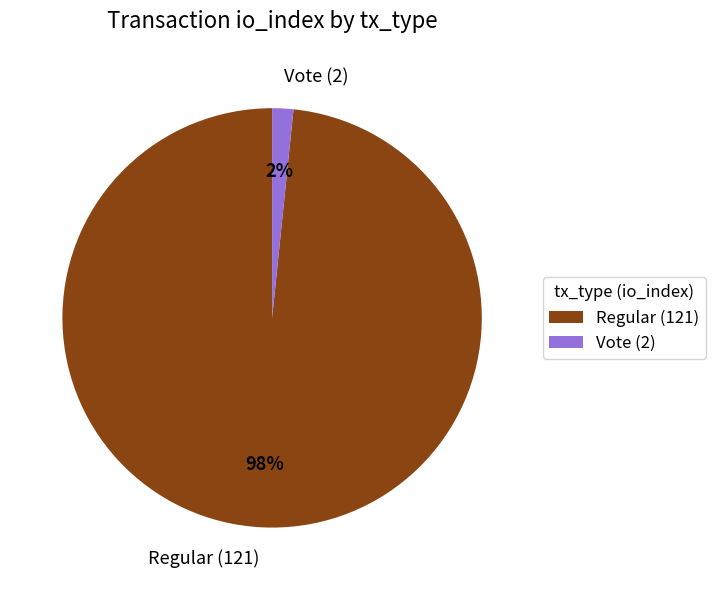

Is the sum of Vote (2) and Regular (121) greater than half?

Yes